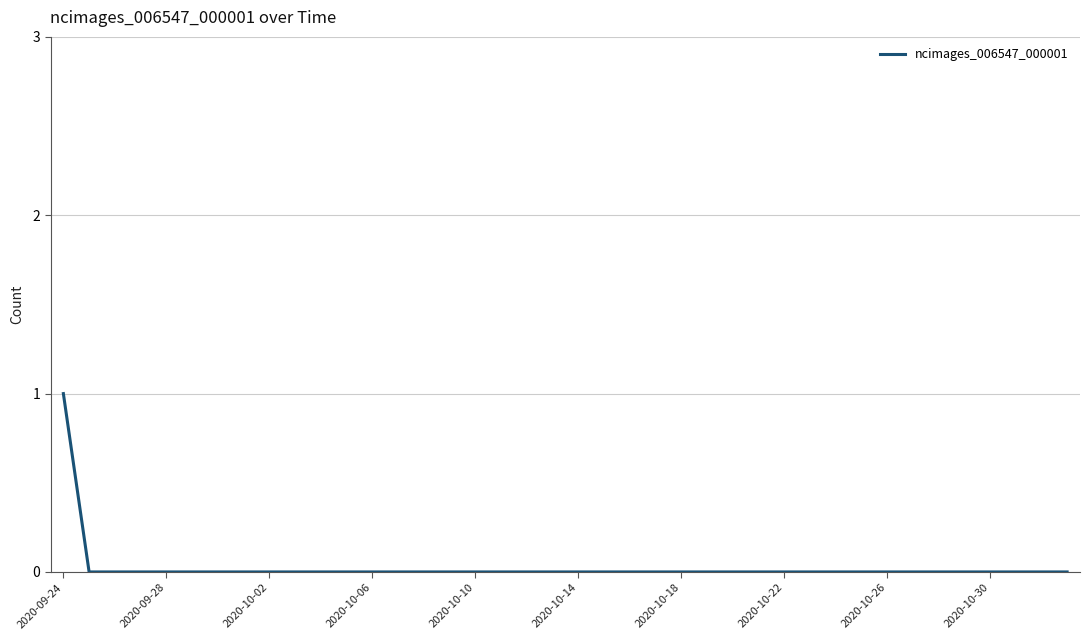

What is the sum of all values?

1